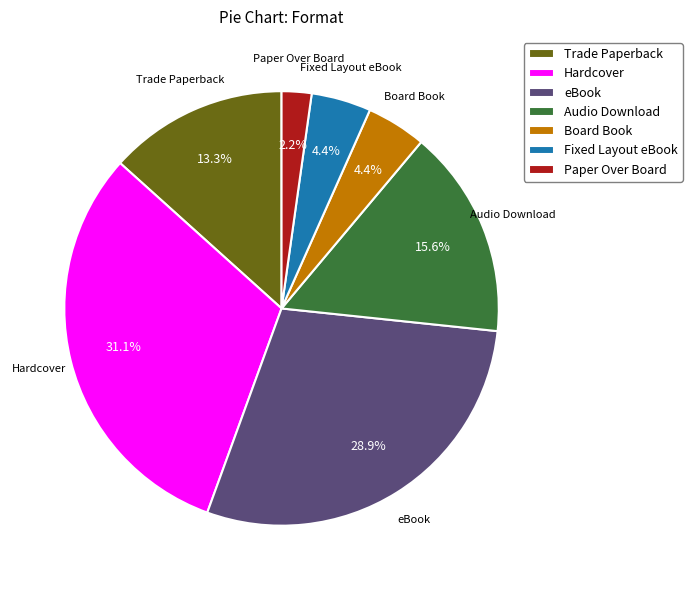

What portion of the pie excludes Trade Paperback?

86.7%